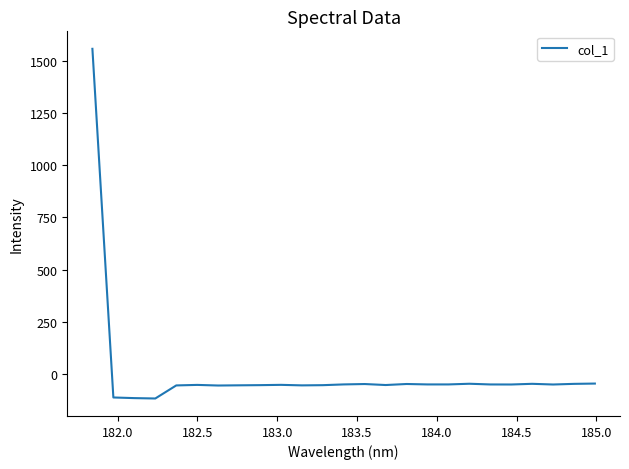

What is the difference between the maximum and minimum values?

1678.6